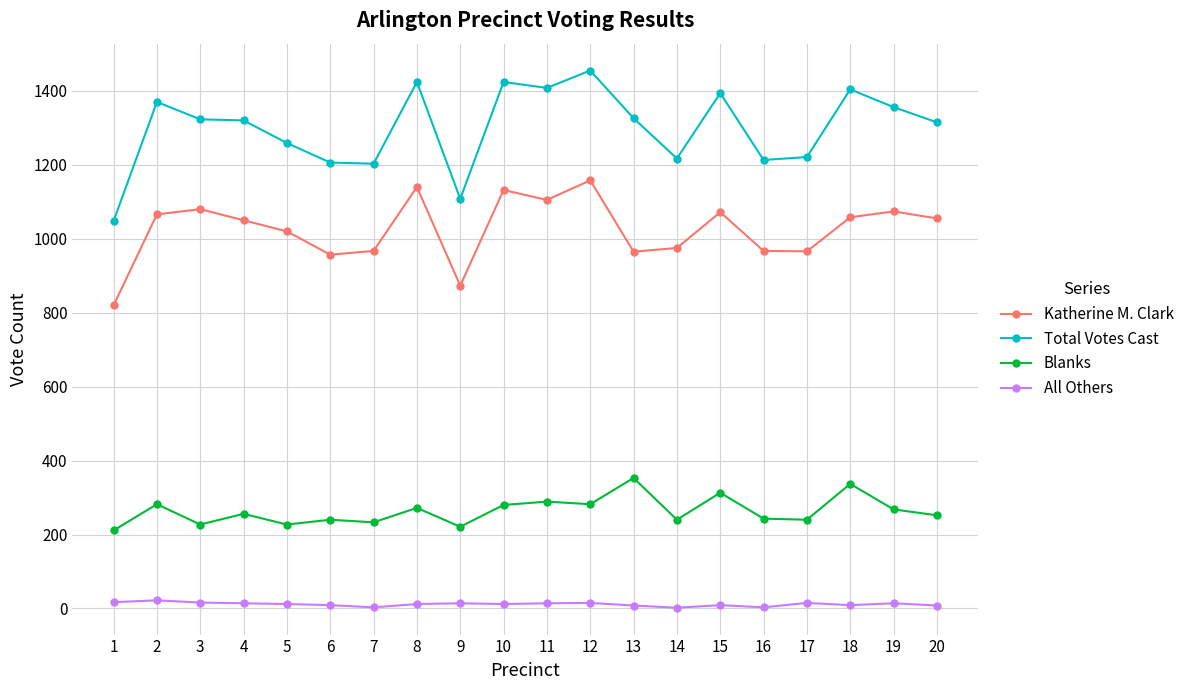

True or false: Katherine M. Clark and All Others intersect in this chart.

False